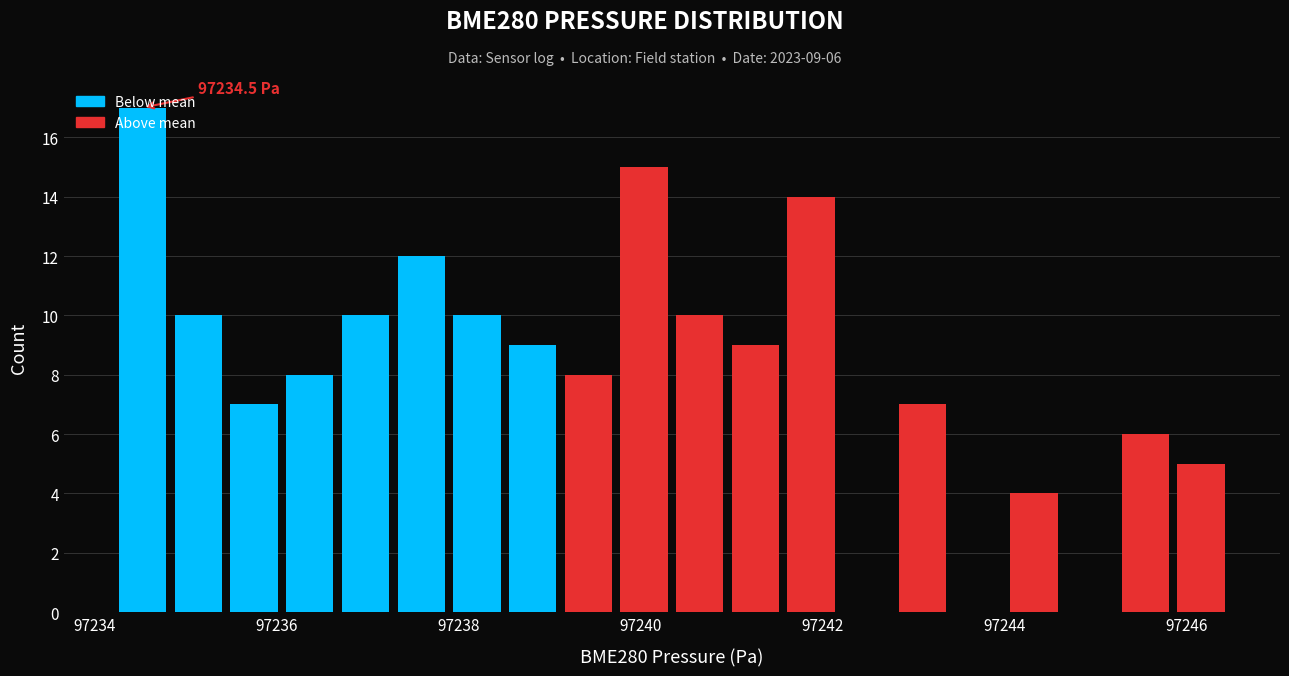

Around what value on the x-axis is the tallest bar? Give the approximate position of its centre, as read against the axis.

97234.6